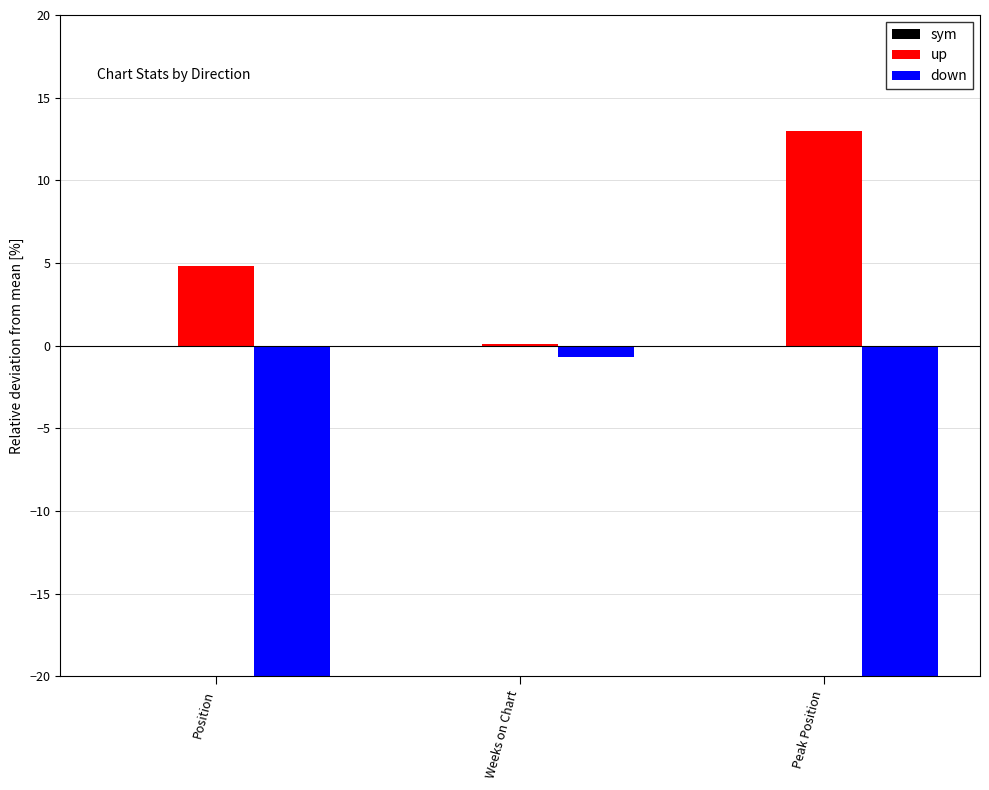

How many values in the down series exceed -33?

1